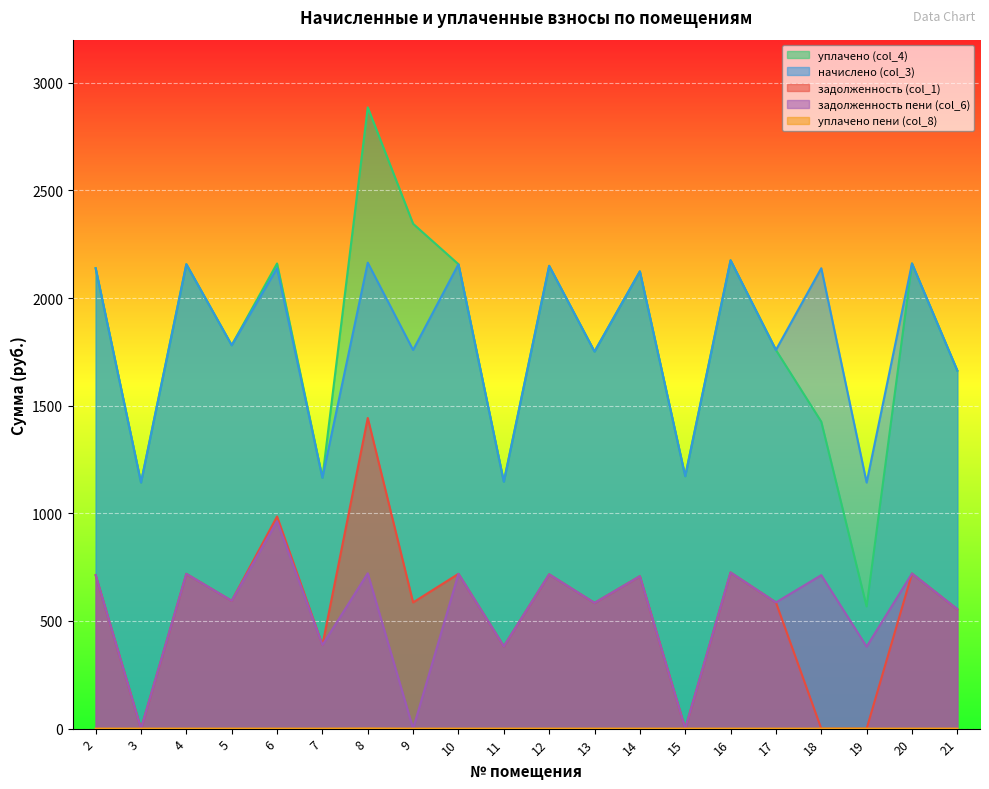

At 9, list the series in order from smallest to largest.

задолженность пени (col_6), уплачено пени (col_8), задолженность (col_1), начислено (col_3), уплачено (col_4)